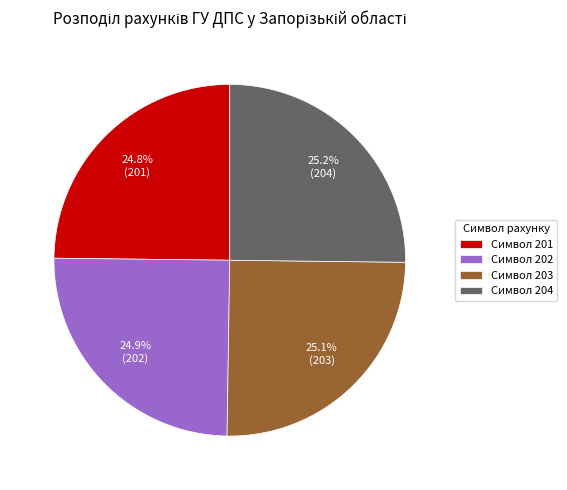

What portion of the pie excludes Символ 201?

75.2%